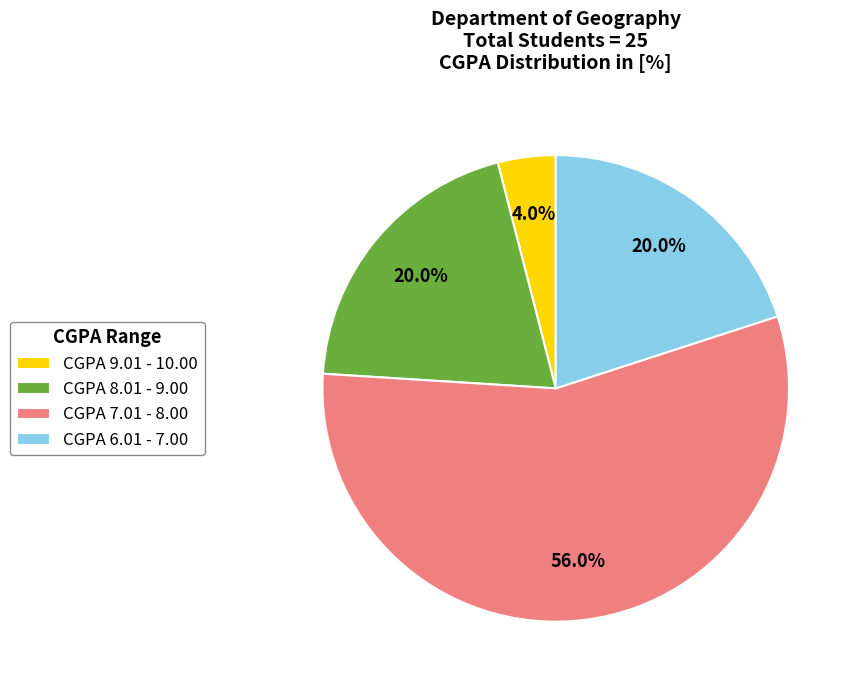

What is the smallest slice in the pie chart?

CGPA 9.01 - 10.00